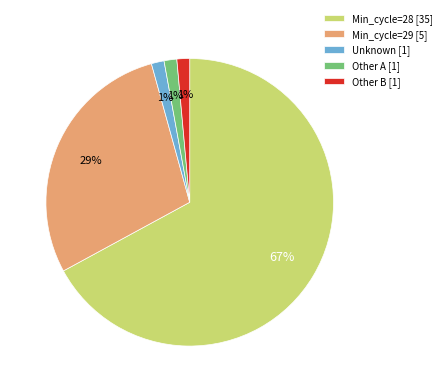

Which slice is the largest?

Min_cycle=28 [35]